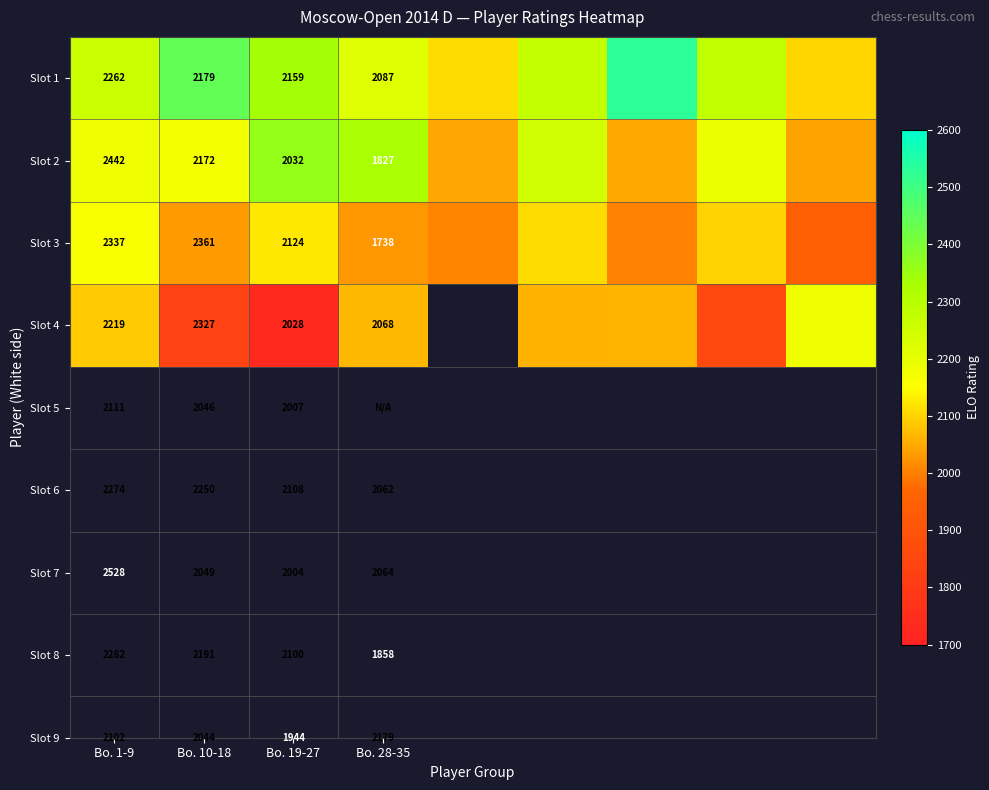

Is it true that Slot 2 equals 1017 at Bo. 28-35?

False